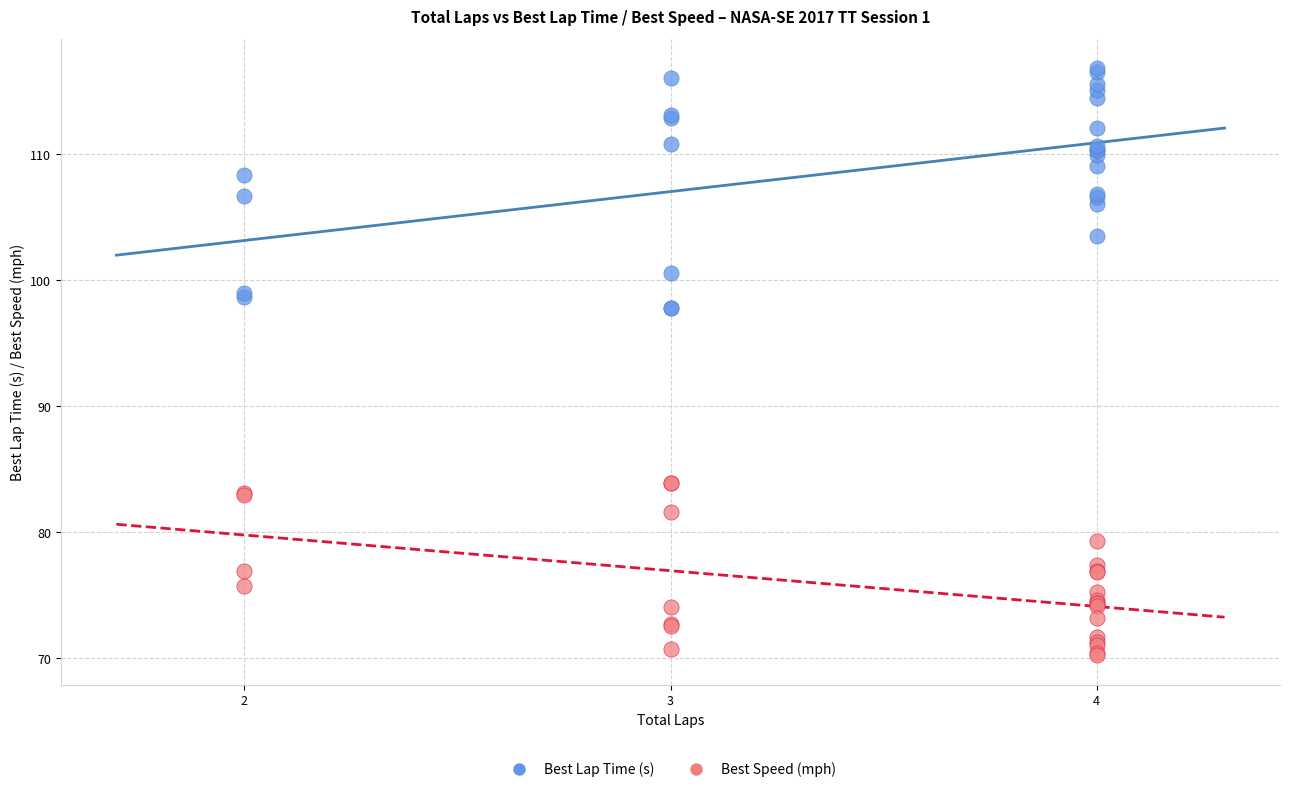

Which series contains the highest Y value?

Best Lap Time (s)